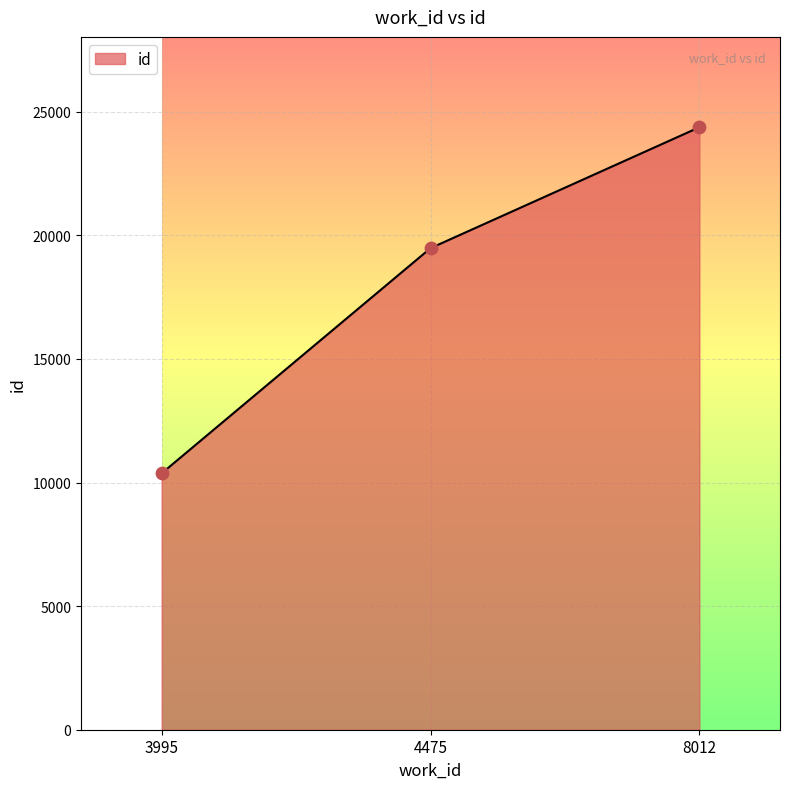

Which has a higher value, 4475 or 8012?

8012